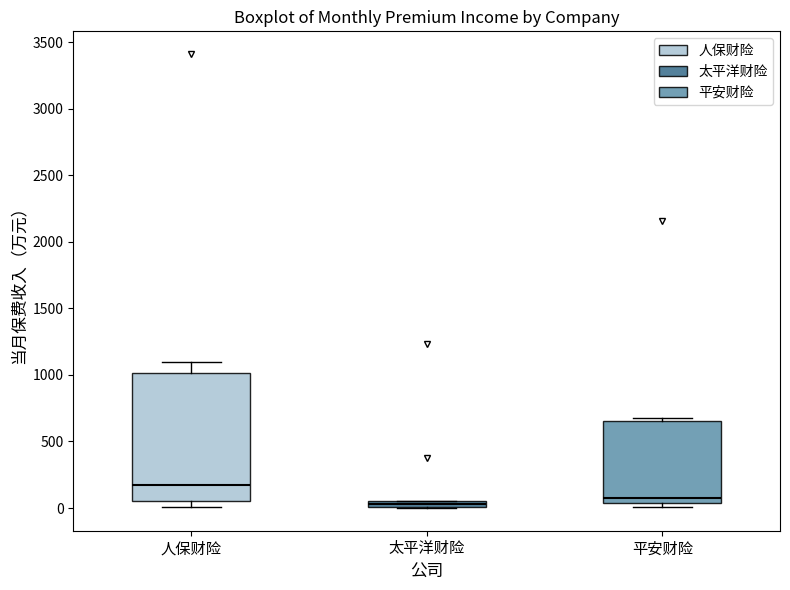

Where is the lower edge of the box for 太平洋财险 on the y-axis? The values are not printed on the chart, so give them approximately, as read against the axis.

0